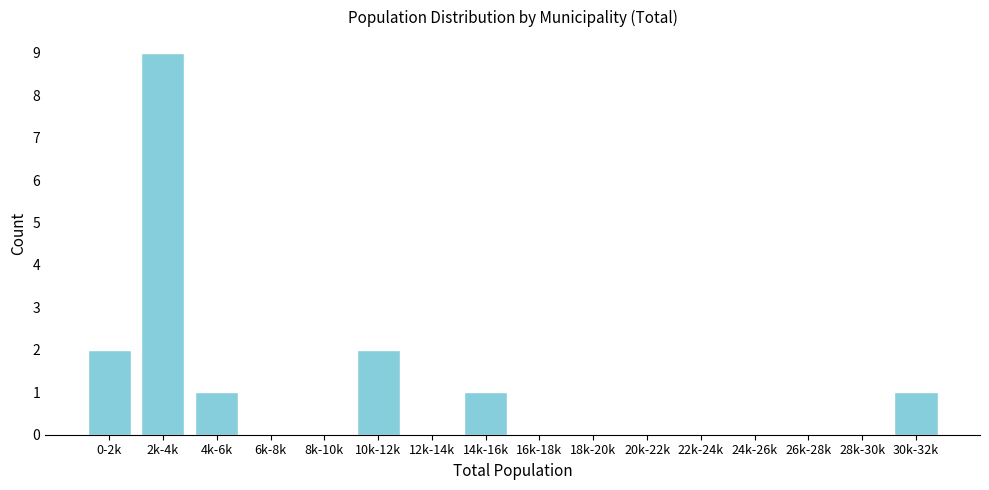

Reading right to left, what are all the values shown in this chart?

30k-32k=1	28k-30k=0	26k-28k=0	24k-26k=0	22k-24k=0	20k-22k=0	18k-20k=0	16k-18k=0	14k-16k=1	12k-14k=0	10k-12k=2	8k-10k=0	6k-8k=0	4k-6k=1	2k-4k=9	0-2k=2